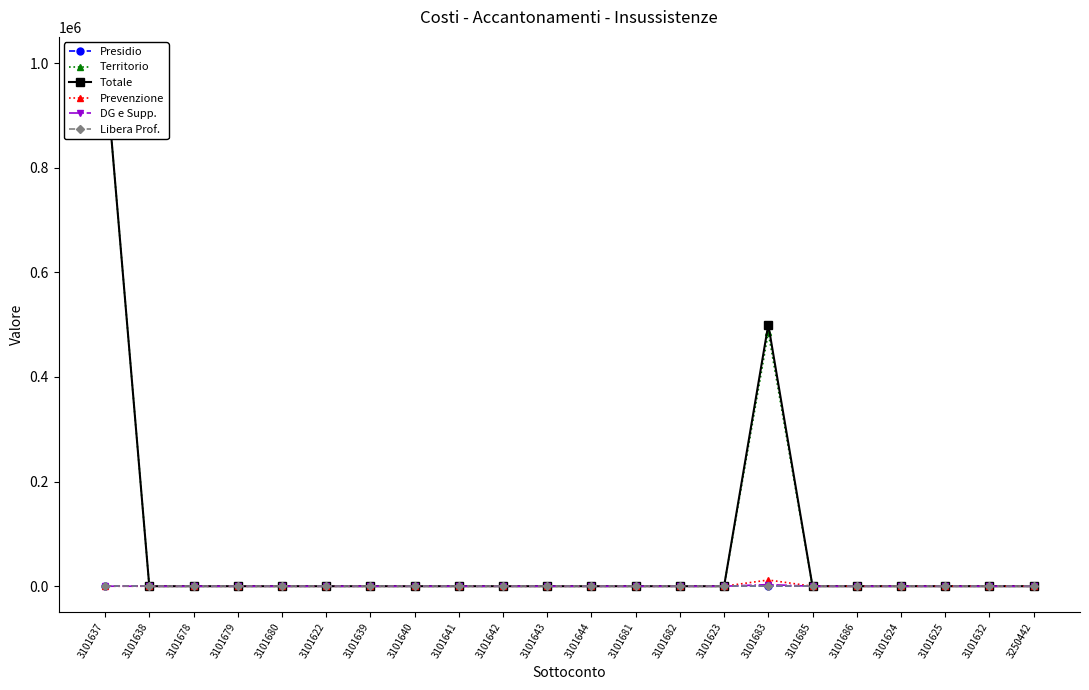

At how many categories does at least one series exceed 45950?

2